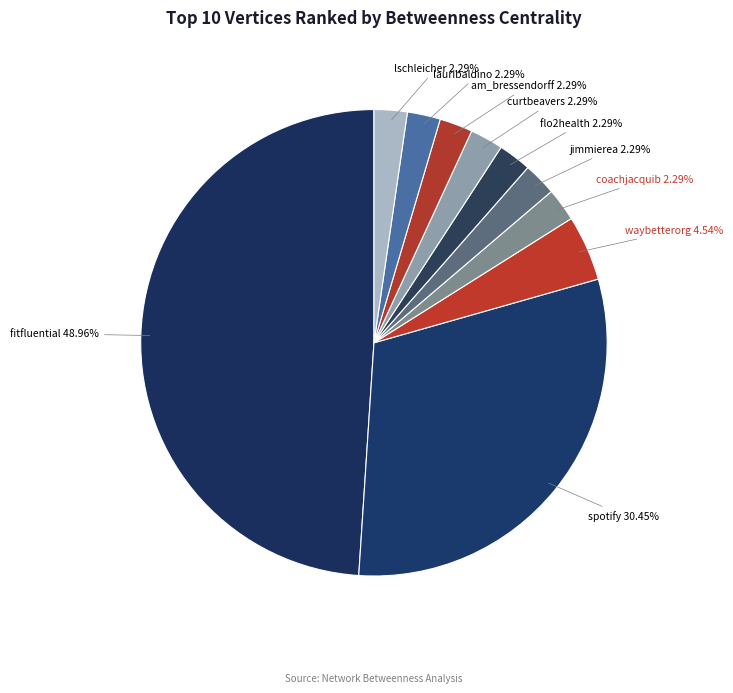

How many segments does this pie chart have?

10